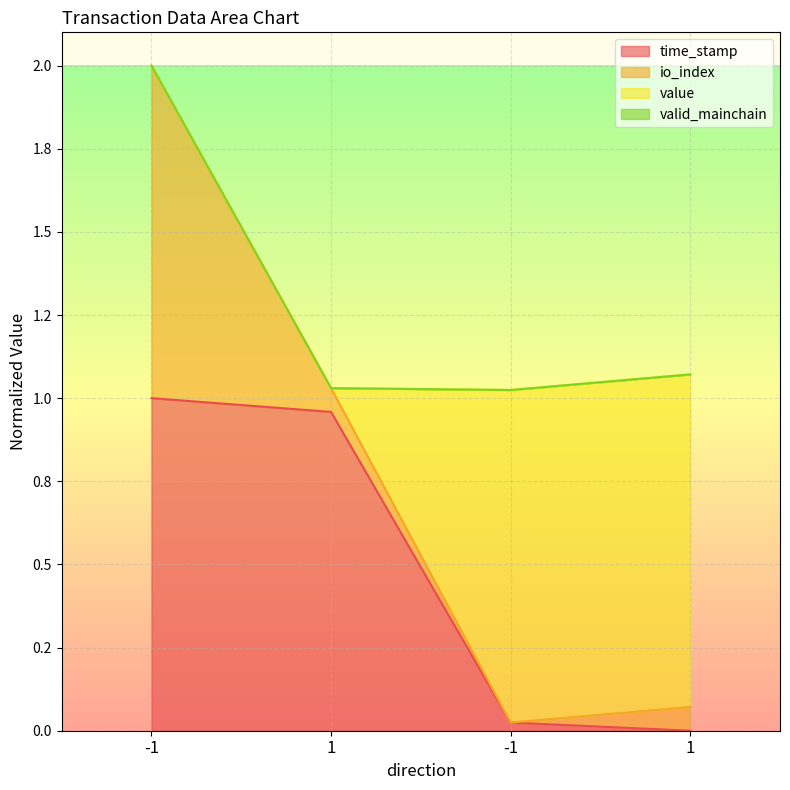

Is the value of time_stamp at -1 greater than the value of io_index at 1?

No